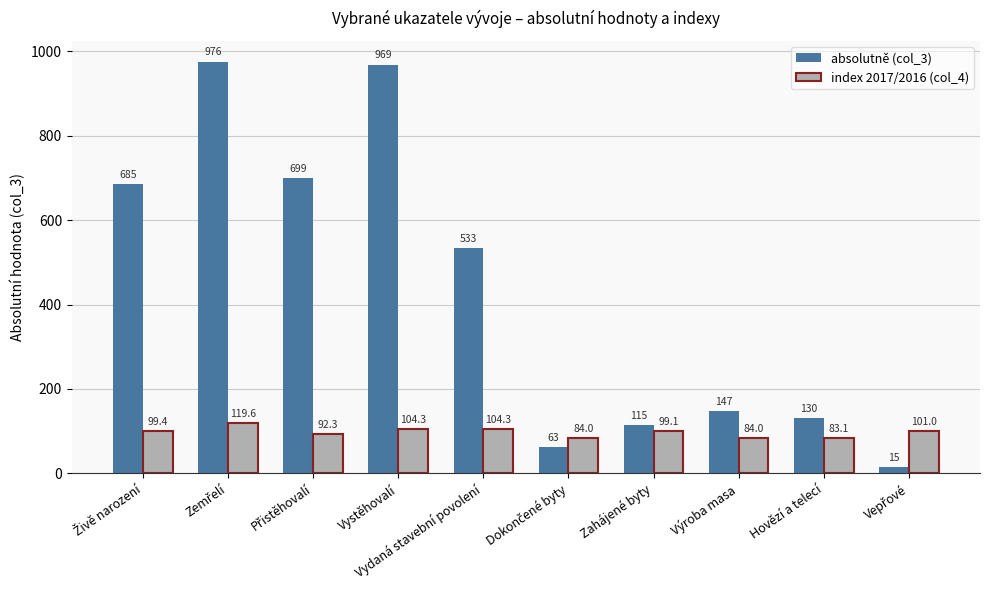

True or false: absolutně (col_3) has a value of 533.0 at Vydaná stavební povolení.

True